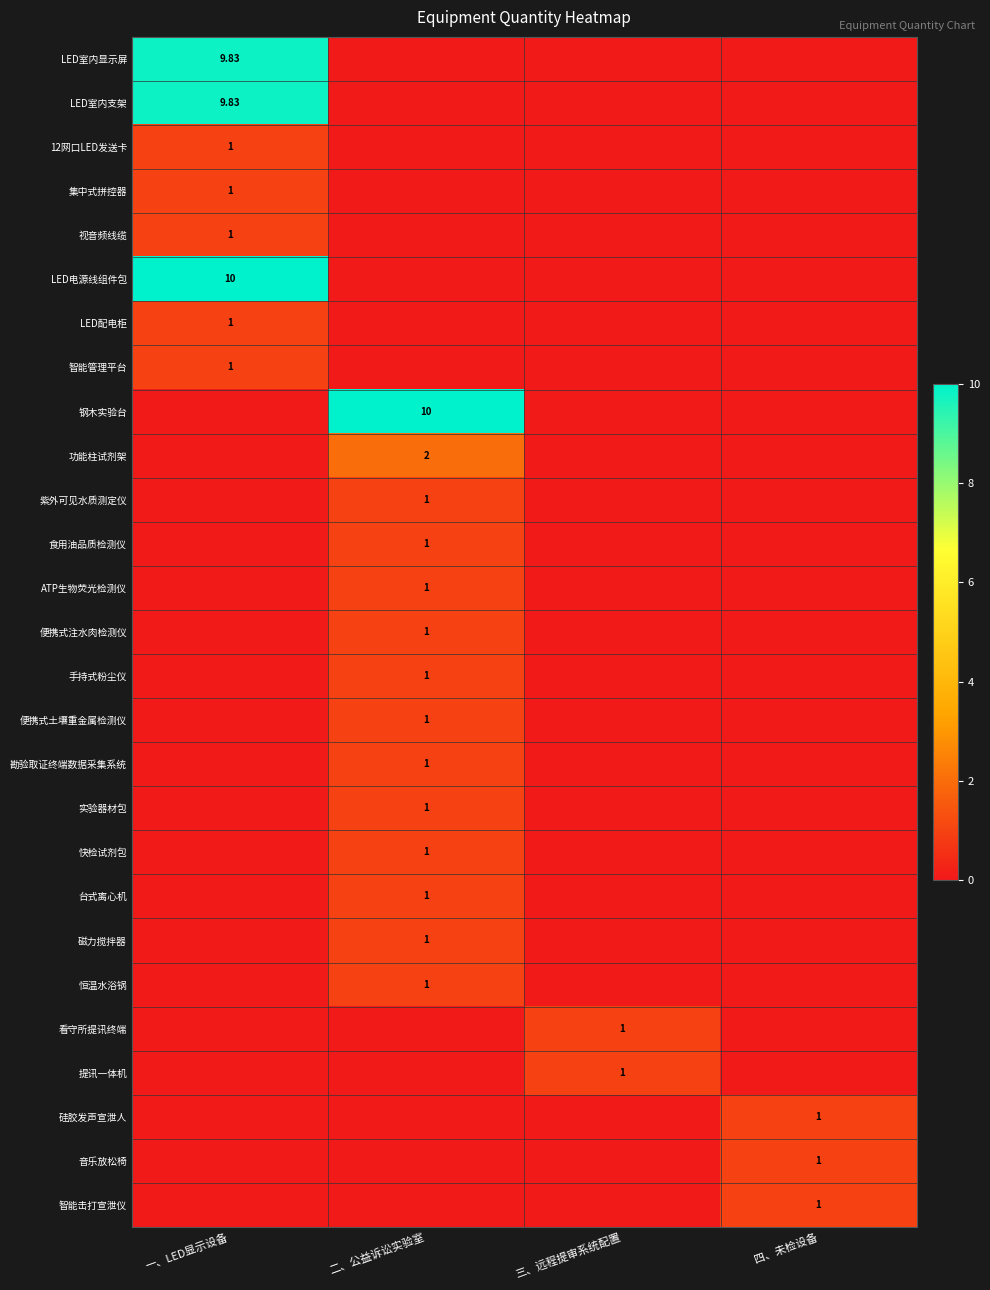

Which label corresponds to the largest value in the chart?

一、LED显示设备